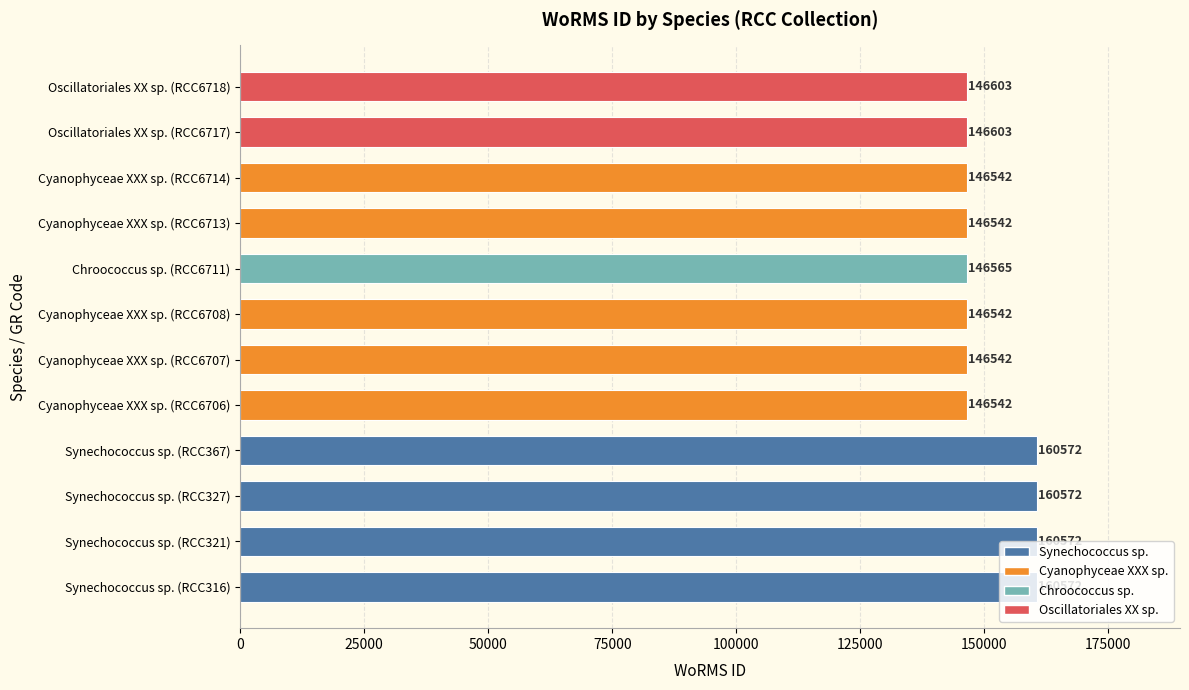

What is the smallest value displayed?

146542